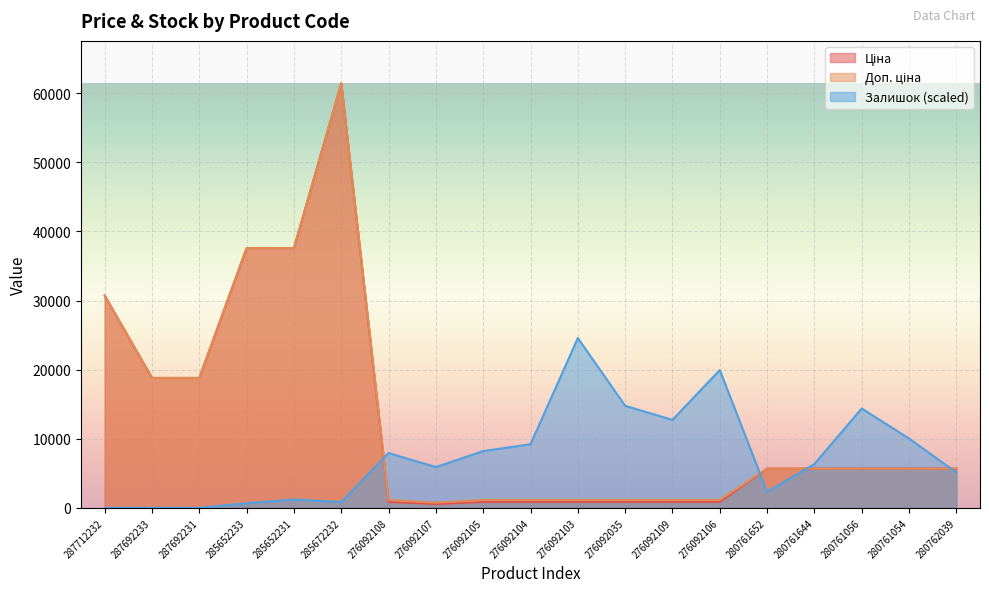

What is the total value across all series at 285672232?

123695.0